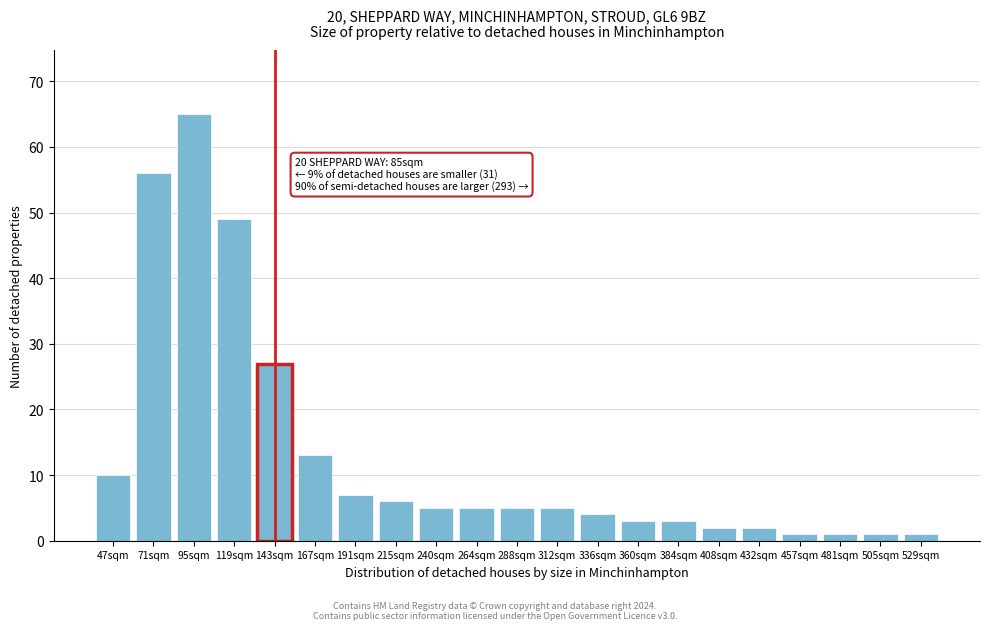

Reading right to left, transcribe all the data shown in this chart.

529sqm=1	505sqm=1	481sqm=1	457sqm=1	432sqm=2	408sqm=2	384sqm=3	360sqm=3	336sqm=4	312sqm=5	288sqm=5	264sqm=5	240sqm=5	215sqm=6	191sqm=7	167sqm=13	143sqm=27	119sqm=49	95sqm=65	71sqm=56	47sqm=10